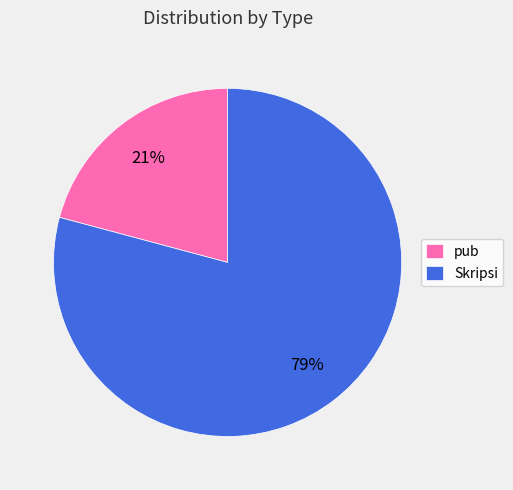

Approximately how many times larger is the value at Skripsi compared to pub?

3.8